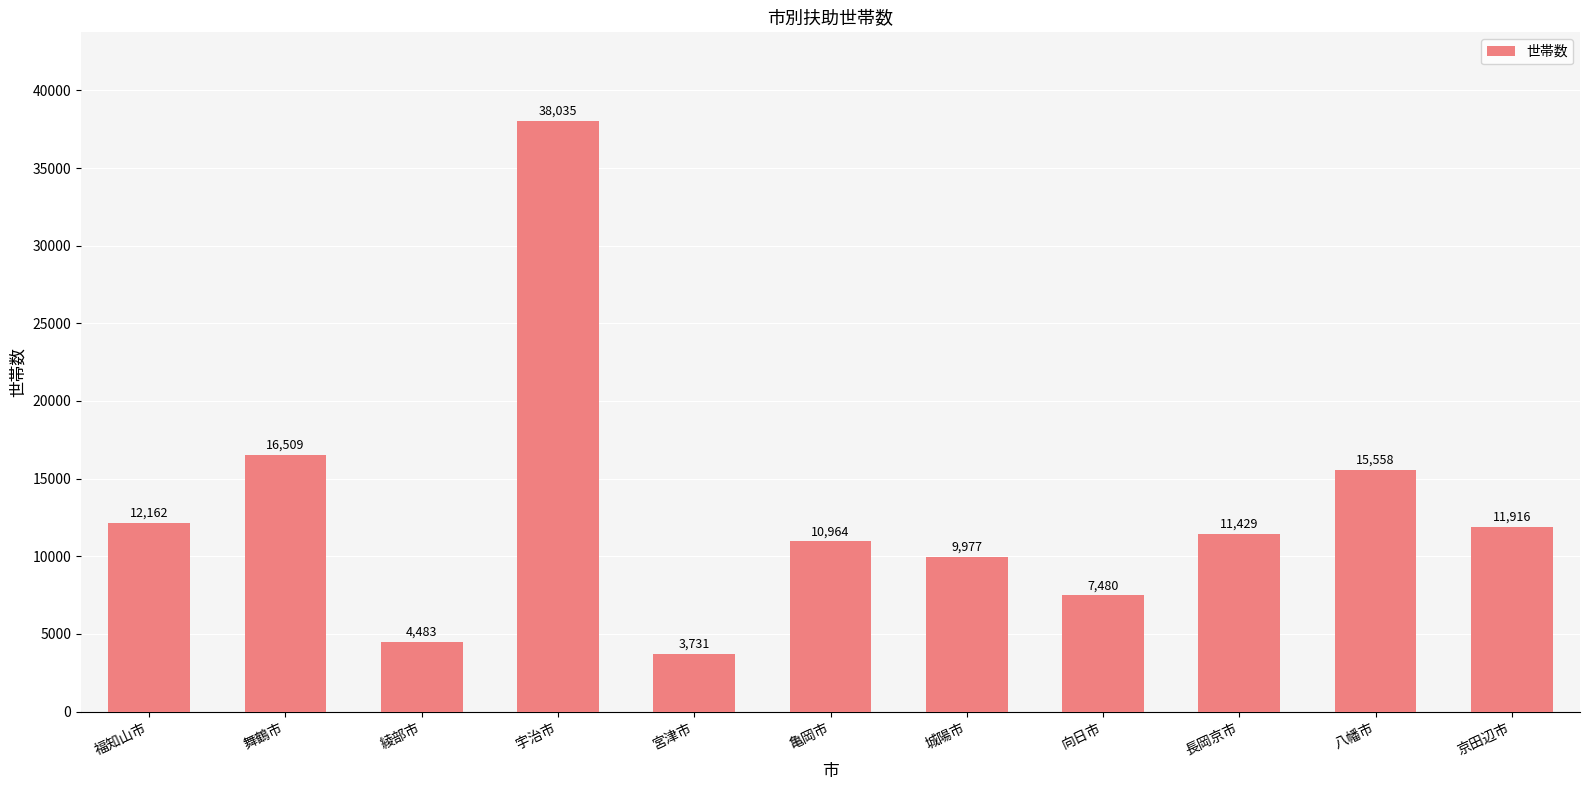

Reading left to right, list all the values displayed in this chart.

12162	16509	4483	38035	3731	10964	9977	7480	11429	15558	11916